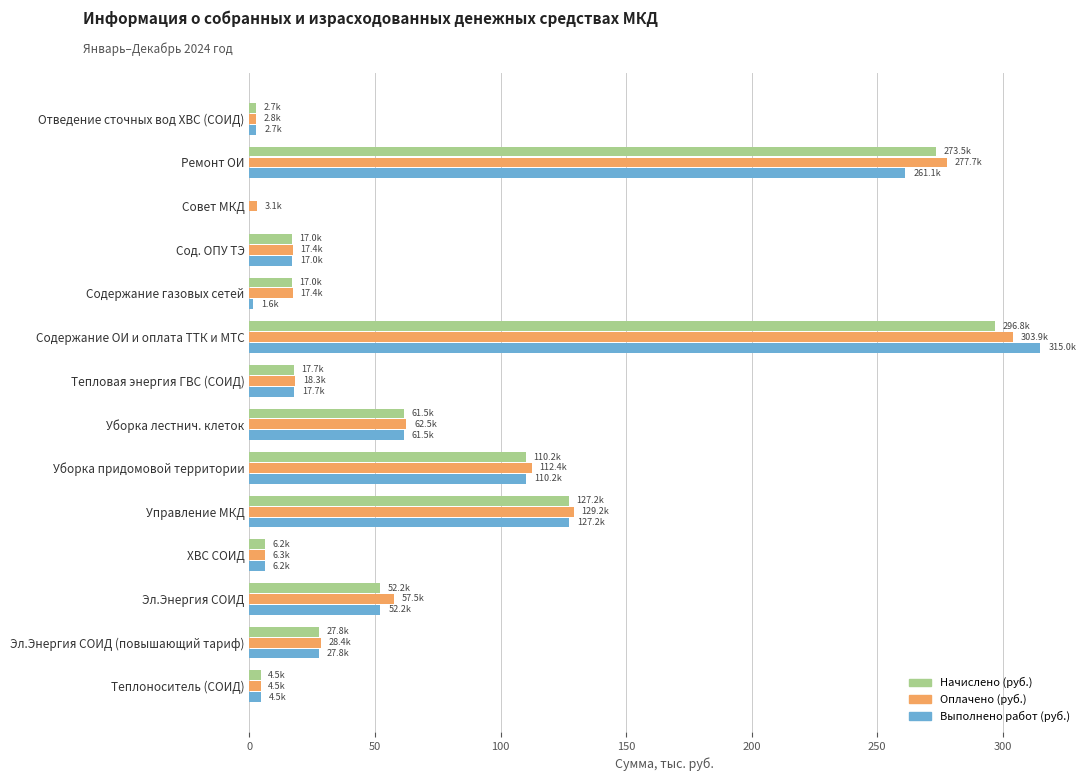

At which label does Выполнено работ (руб.) reach its peak?

Содержание ОИ и оплата ТТК и МТС